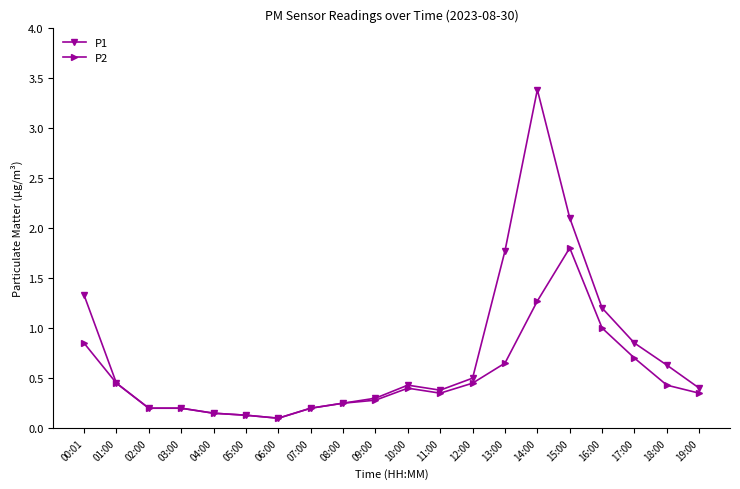

At which category is the sum across all series the highest?

14:00